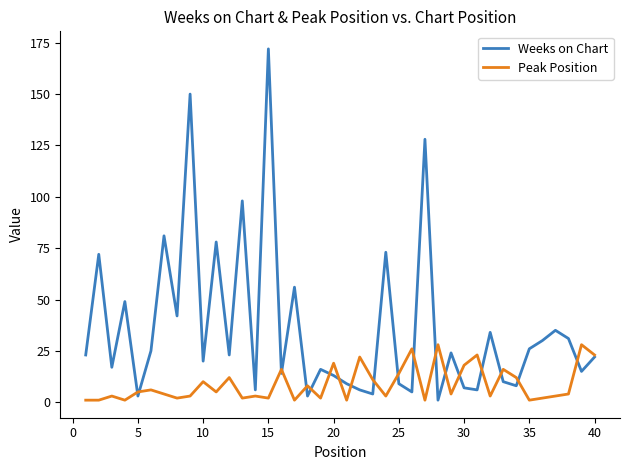

In Peak Position, how many points are higher than both neighbors (excluding endpoints)?

14